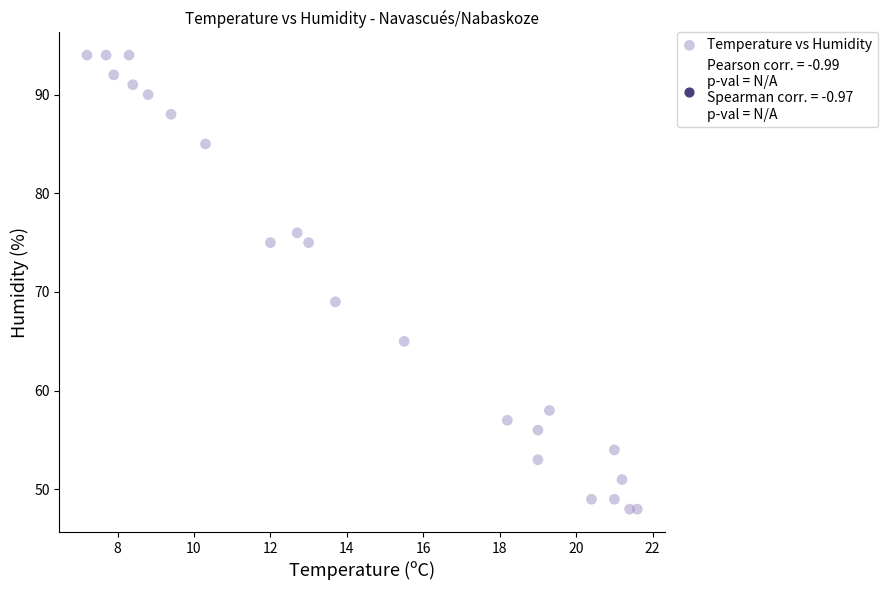

What is the range of Y values (max minus min)?

46